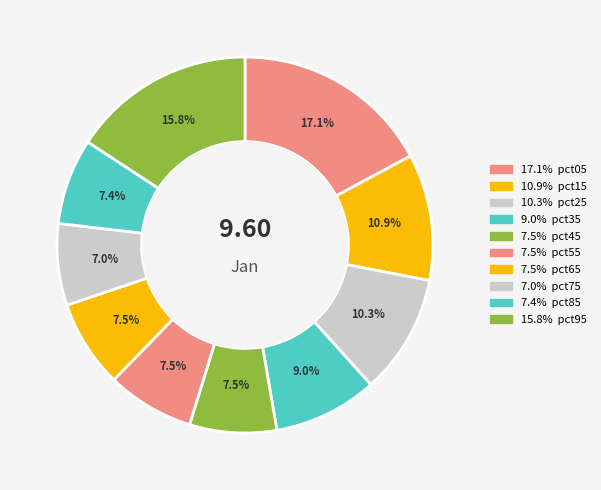

Which slice is the smallest?

pct75